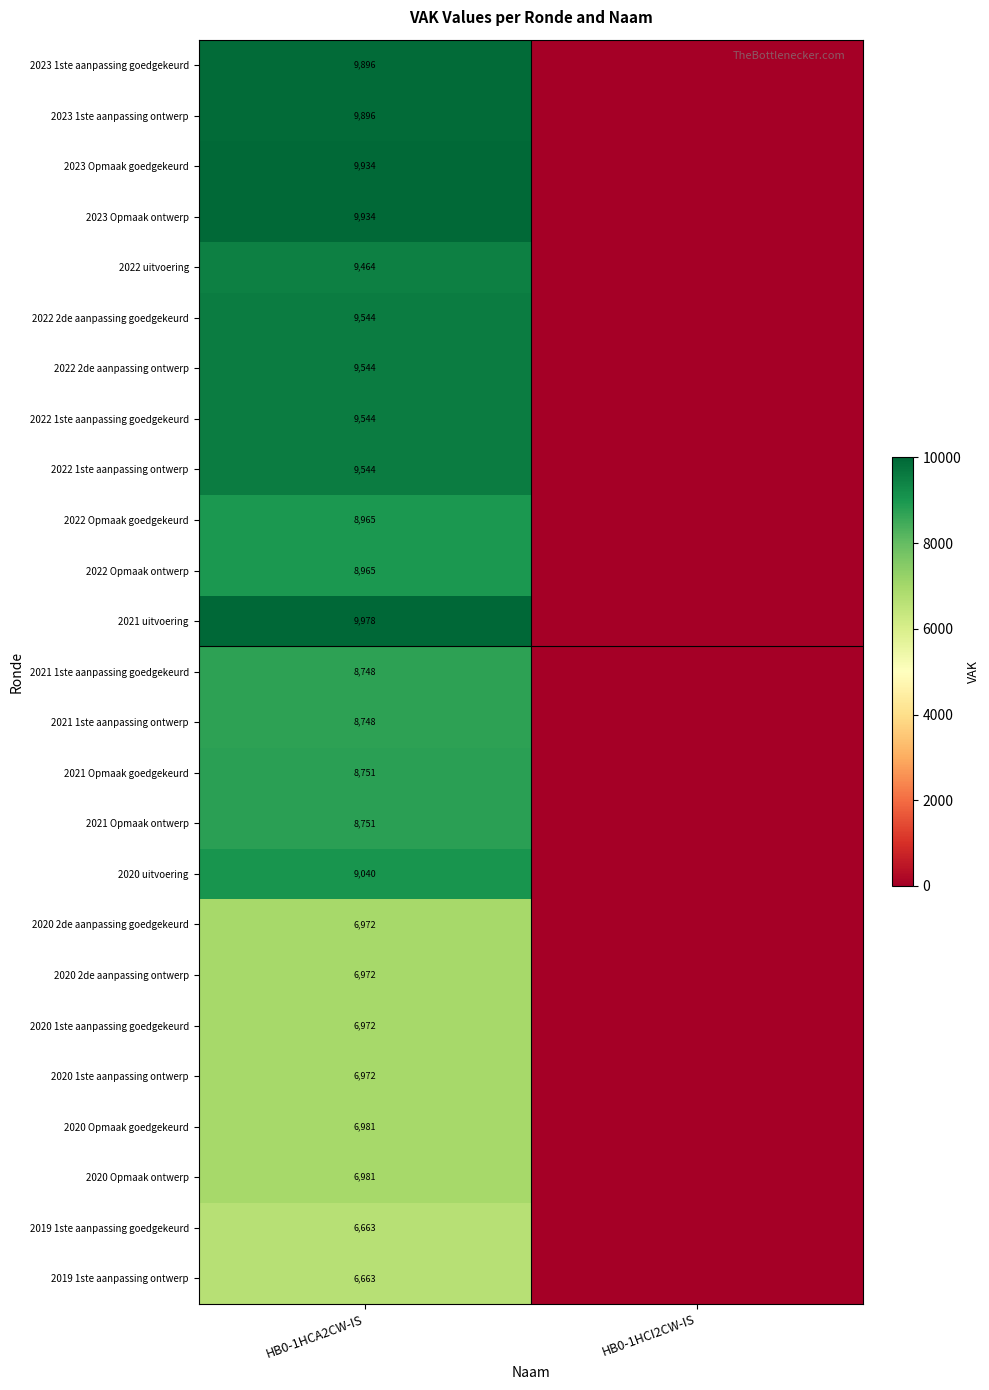

What is the spread (max minus min) of values at HB0-1HCA2CW-IS?

3315